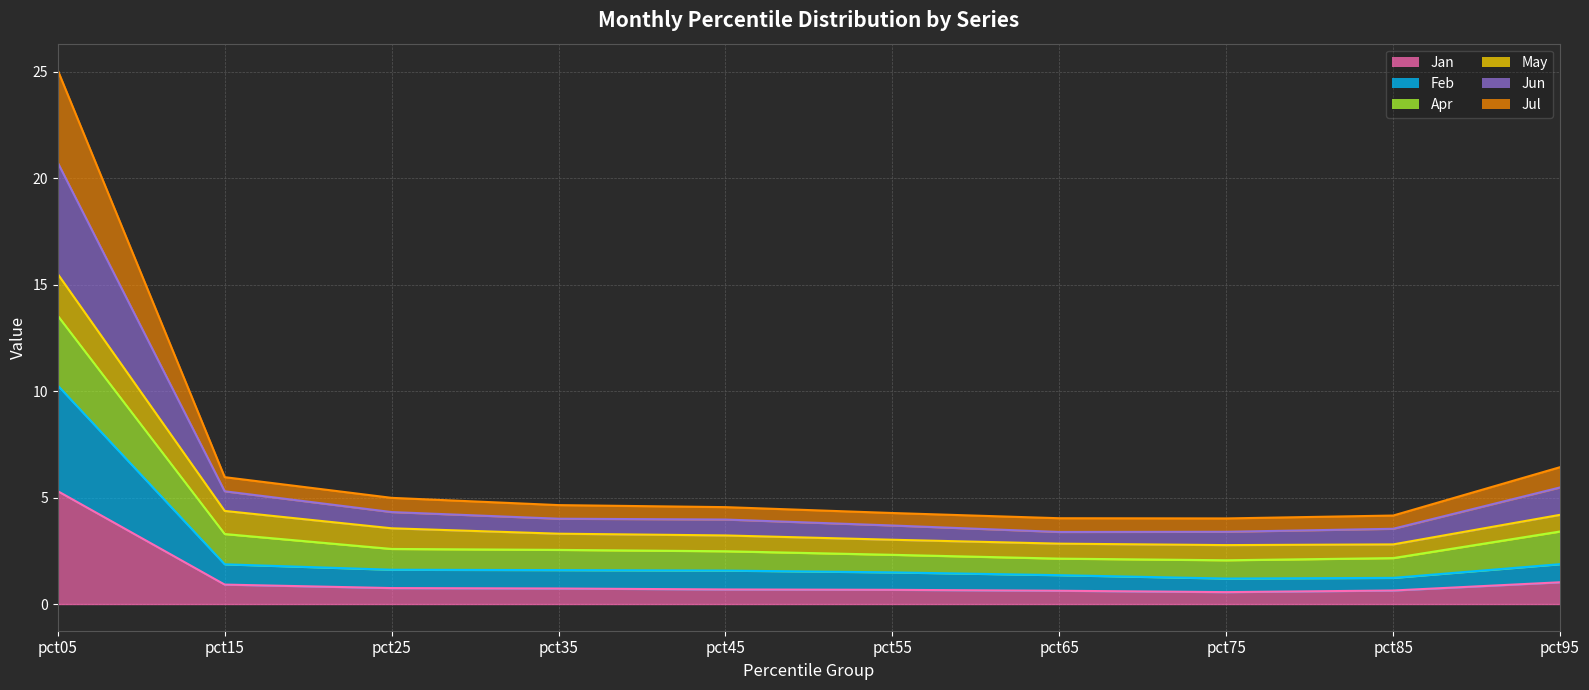

How many series are shown in this chart?

6